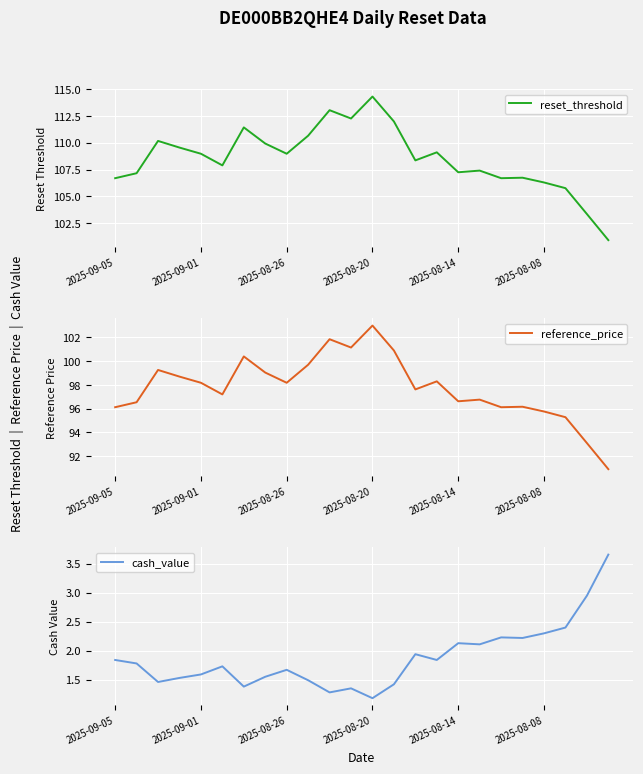

Reading left to right, extract all data points from this chart.

reset_threshold: 106.7	107.2	110.2	109.6	109.0	107.9	111.4	109.9	109.0	110.7	113.1	112.3	114.3	112.0	108.4	109.1	107.2	107.4	106.7	106.7	106.3	105.8	103.3	100.9
reference_price: 96.1	96.5	99.3	98.7	98.2	97.2	100.4	99.0	98.2	99.7	101.8	101.2	103.0	100.9	97.6	98.3	96.6	96.8	96.1	96.2	95.8	95.3	93.1	90.9
cash_value: 1.8	1.8	1.5	1.5	1.6	1.7	1.4	1.6	1.7	1.5	1.3	1.4	1.2	1.4	1.9	1.8	2.1	2.1	2.2	2.2	2.3	2.4	3.0	3.7